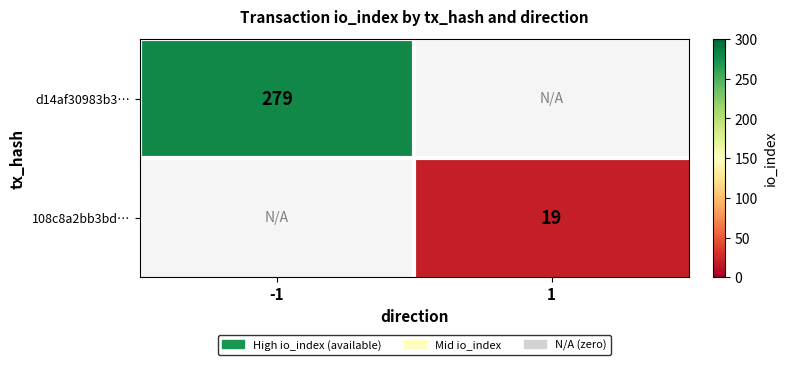

Is the value of 108c8a2bb3bd… at 1 greater than the value of d14af30983b3… at -1?

No